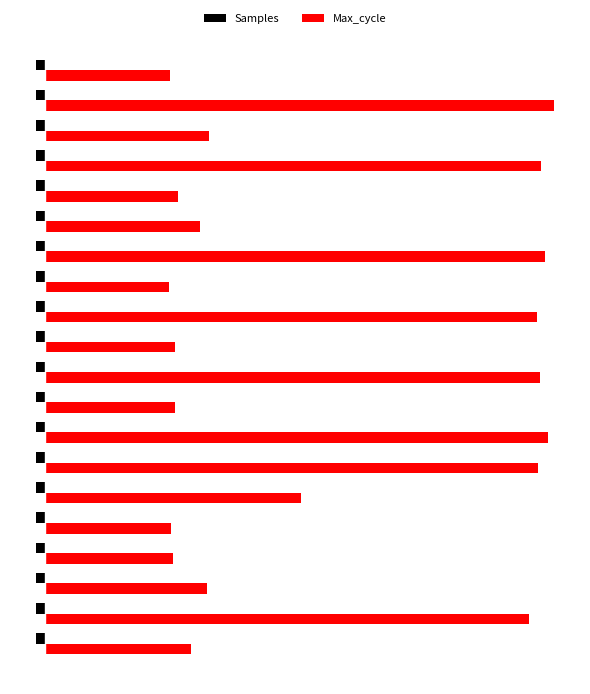

What are all the series names shown in the legend?

Samples, Max_cycle